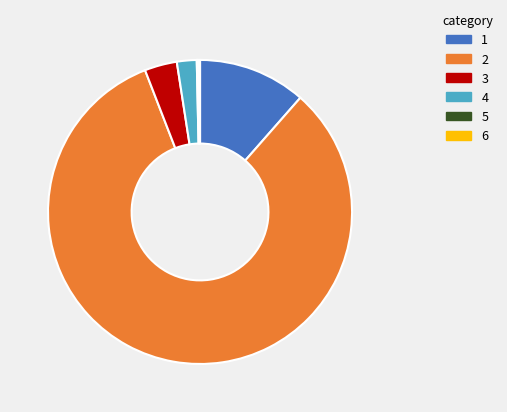

Does any single category account for the majority?

Yes